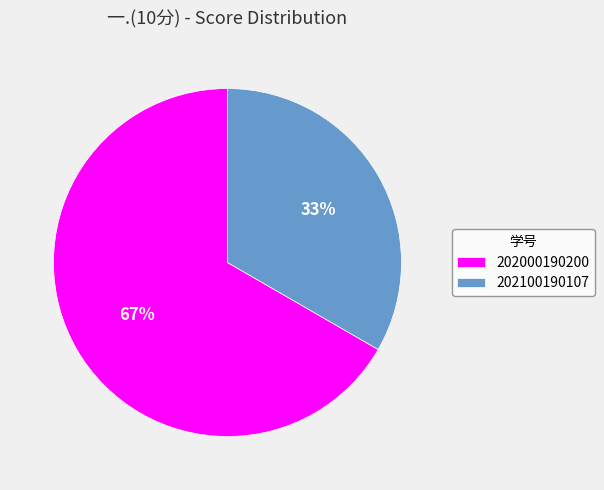

Count the number of slices in the pie.

2